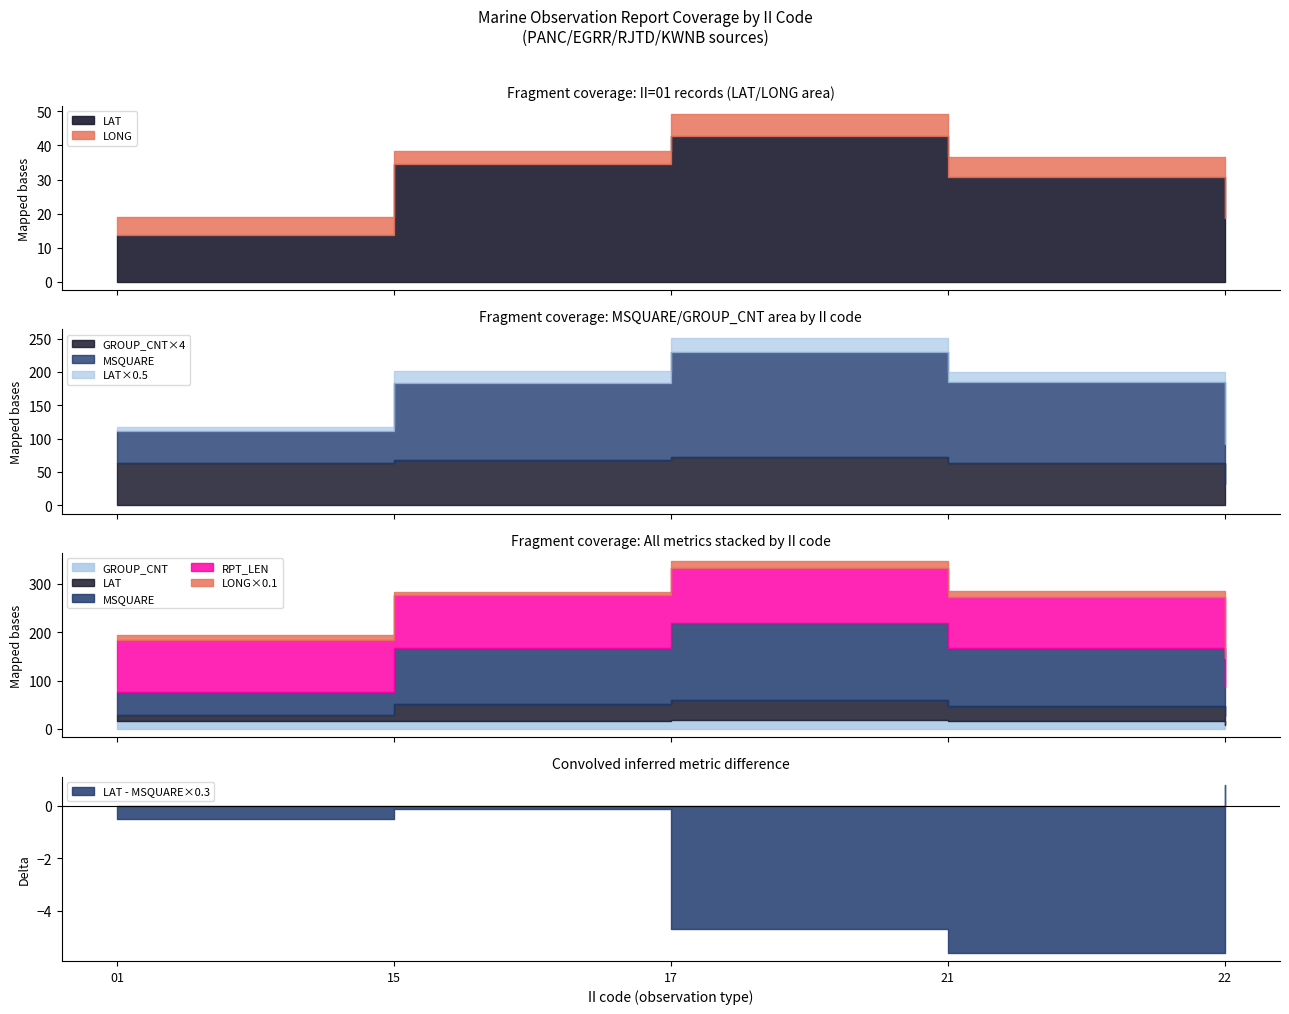

List the series in order of their peak value, lowest first.

GROUP_CNT, LAT, RPT_LEN, LONG, MSQUARE